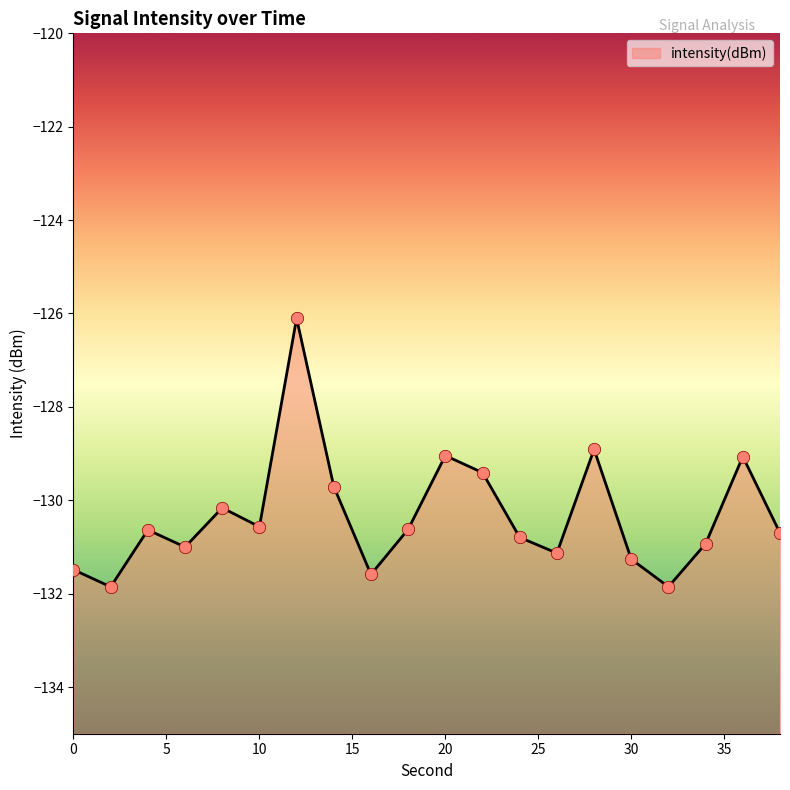

What is the change in value from 0 to 10?

+0.9